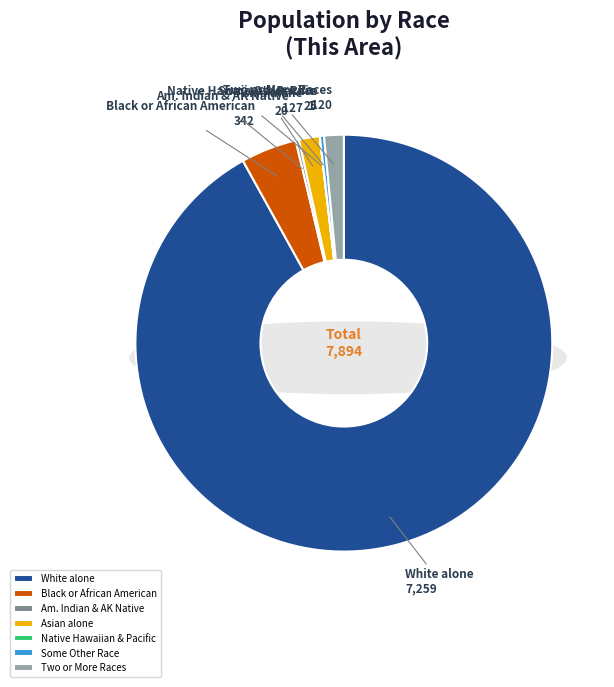

Does Native Hawaiian and Other Pacific account for over 50% of the chart?

No